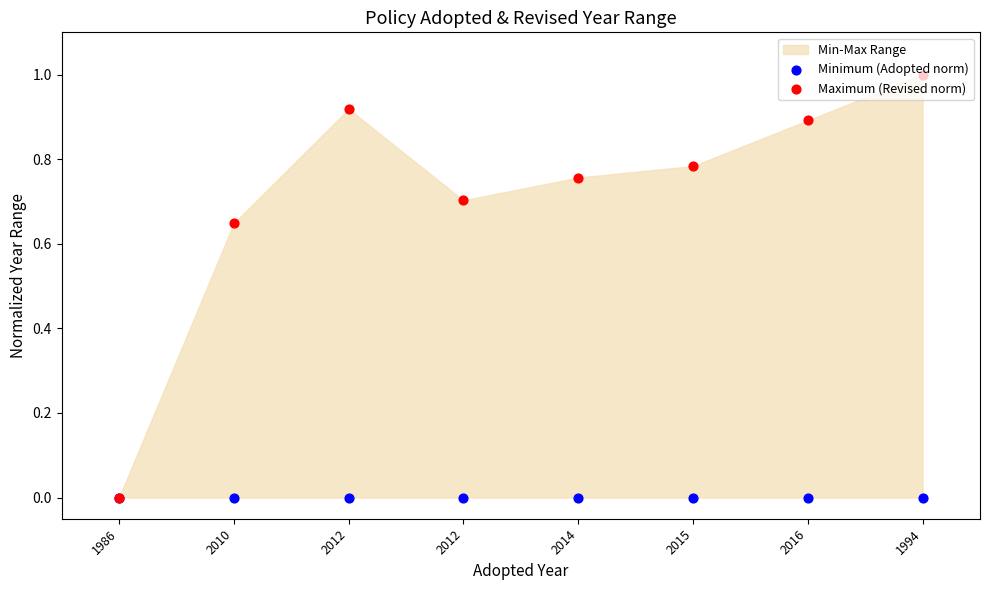

At how many categories does at least one series exceed 0?

7